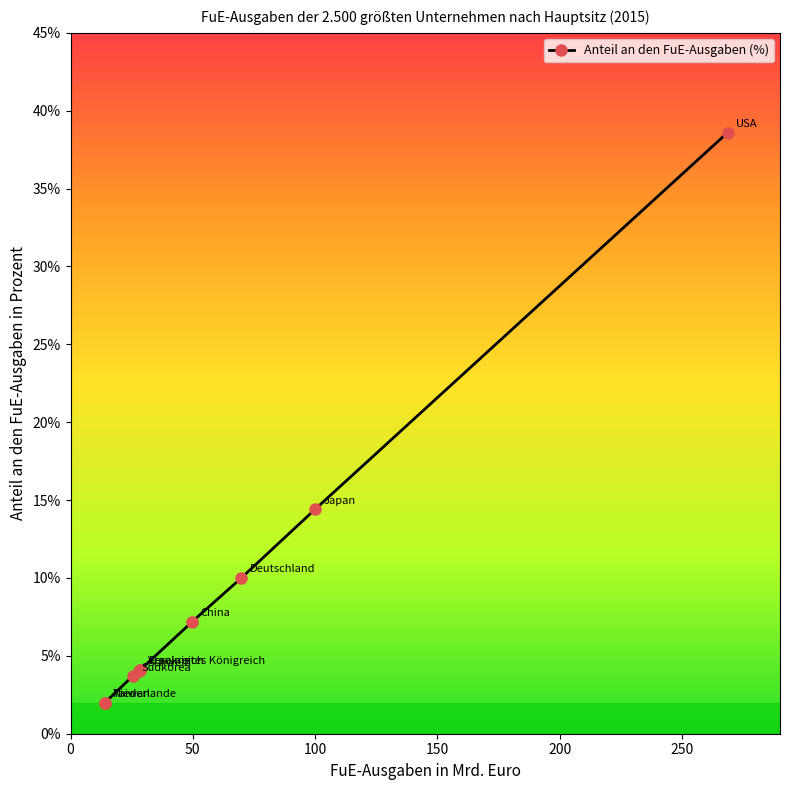

List the labels in order of value, smallest first.

Niederlande, Taiwan, Südkorea, Schweiz, Frankreich, Vereinigtes Königreich, China, Deutschland, Japan, USA